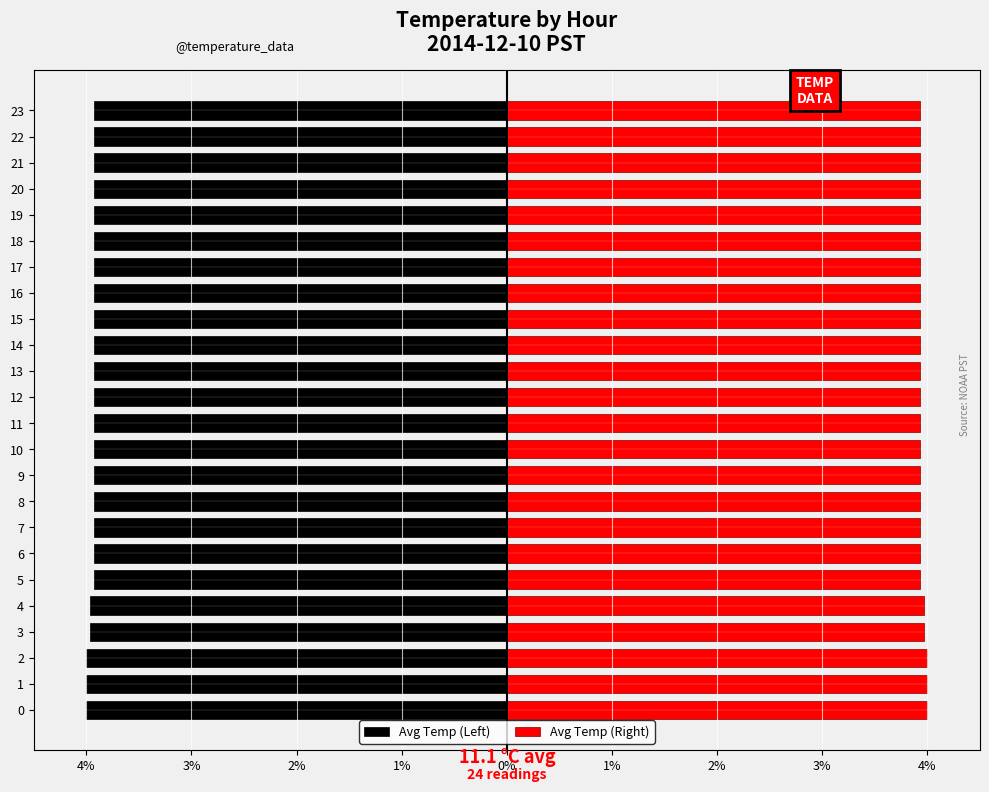

What is the average value of the Avg Temp (Right) series?

3.9